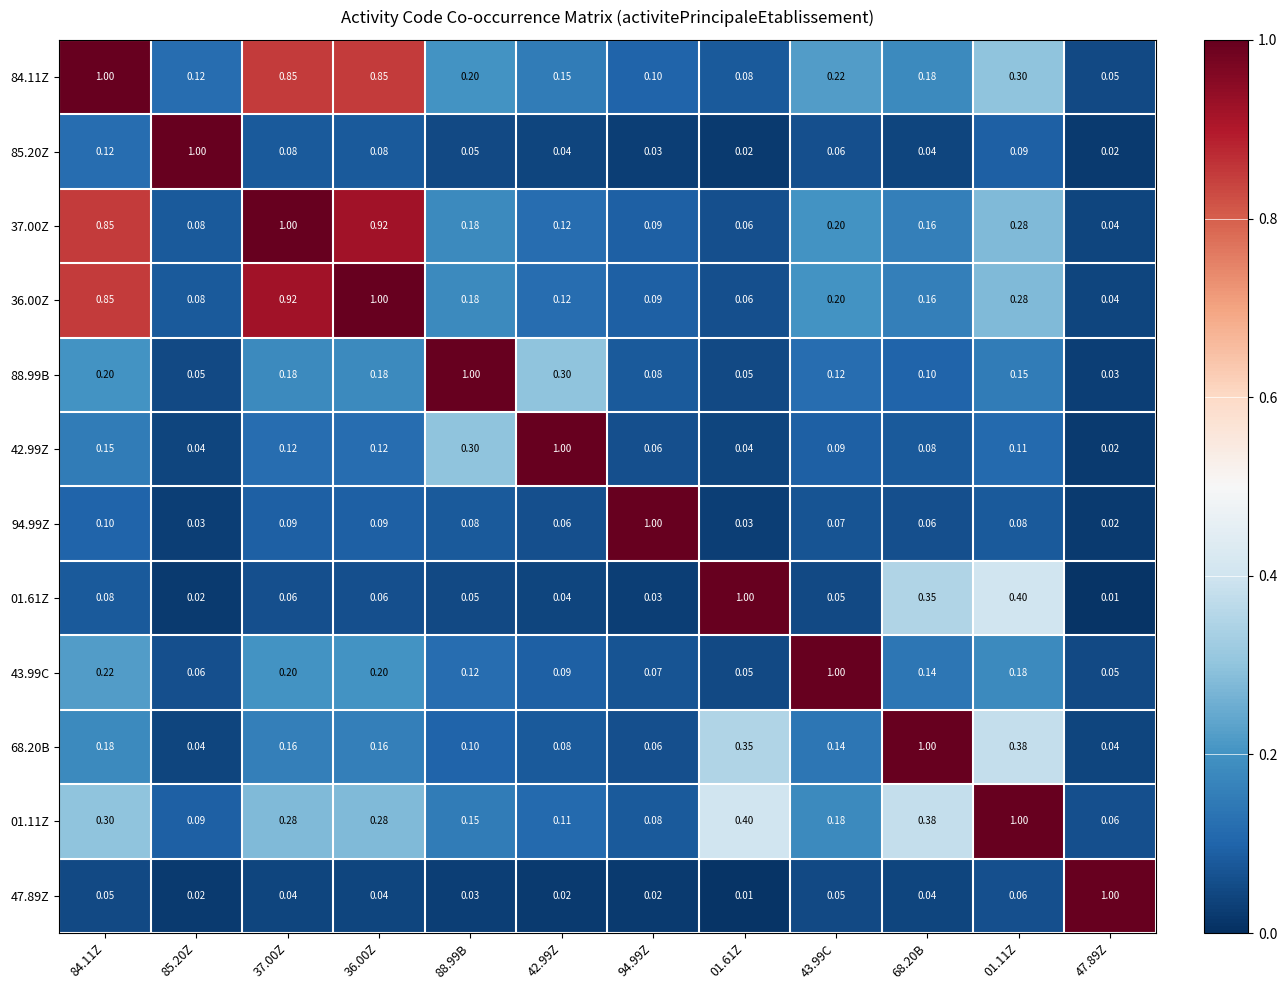

Is the value of 88.99B at 94.99Z greater than the value of 85.20Z at 47.89Z?

Yes